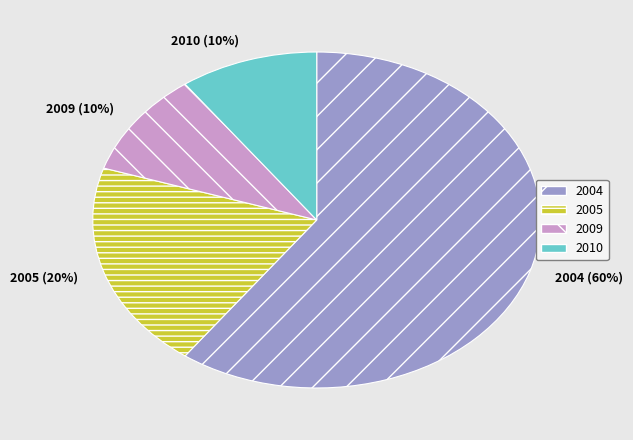

Does any single category account for the majority?

Yes